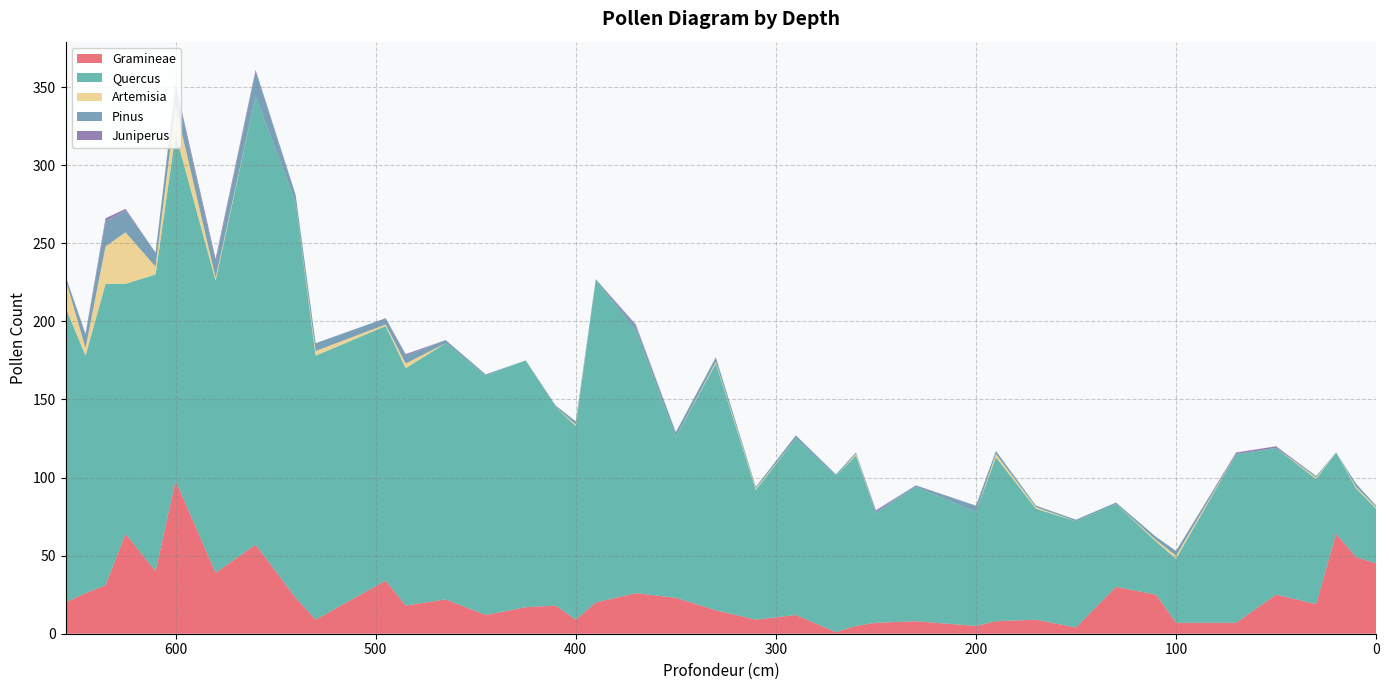

Reading left to right, extract all data points from this chart.

Gramineae: 0=45	10=49	20=64	30=19	50=25	70=7	100=7	110=25	130=30	150=4	170=9	190=8	200=5	230=8	250=7	260=5	270=1	290=12	310=9	330=15	350=23	370=26	390=20	400=9	410=18	425=17	445=12	465=22	485=18	495=34	530=9	540=23	560=57	580=39	600=98	610=40	625=64	635=31	645=26	655=20
Quercus: 0=35	10=44	20=52	30=80	50=94	70=108	100=41	110=34	130=53	150=68	170=71	190=105	200=73	230=86	250=70	260=109	270=100	290=113	310=83	330=158	350=103	370=168	390=206	400=124	410=127	425=158	445=153	465=164	485=152	495=163	530=169	540=253	560=287	580=187	600=222	610=190	625=160	635=193	645=152	655=189
Artemisia: 0=1	10=1	20=0	30=1	50=0	70=0	100=2	110=1	130=0	150=0	170=1	190=2	200=0	230=0	250=0	260=1	270=0	290=0	310=1	330=1	350=0	370=0	390=0	400=1	410=0	425=0	445=0	465=0	485=3	495=1	530=3	540=0	560=0	580=2	600=18	610=5	625=33	635=24	645=5	655=18
Pinus: 0=1	10=2	20=0	30=1	50=0	70=0	100=3	110=2	130=1	150=1	170=1	190=2	200=4	230=1	250=1	260=1	270=1	290=2	310=1	330=3	350=3	370=3	390=1	400=2	410=1	425=0	445=1	465=2	485=5	495=4	530=5	540=5	560=16	580=10	600=12	610=9	625=14	635=16	645=8	655=2
Juniperus: 0=0	10=0	20=0	30=0	50=1	70=1	100=0	110=0	130=0	150=0	170=0	190=0	200=0	230=0	250=1	260=0	270=0	290=0	310=0	330=0	350=0	370=1	390=0	400=0	410=0	425=0	445=0	465=0	485=1	495=0	530=0	540=0	560=1	580=2	600=2	610=0	625=1	635=2	645=1	655=0